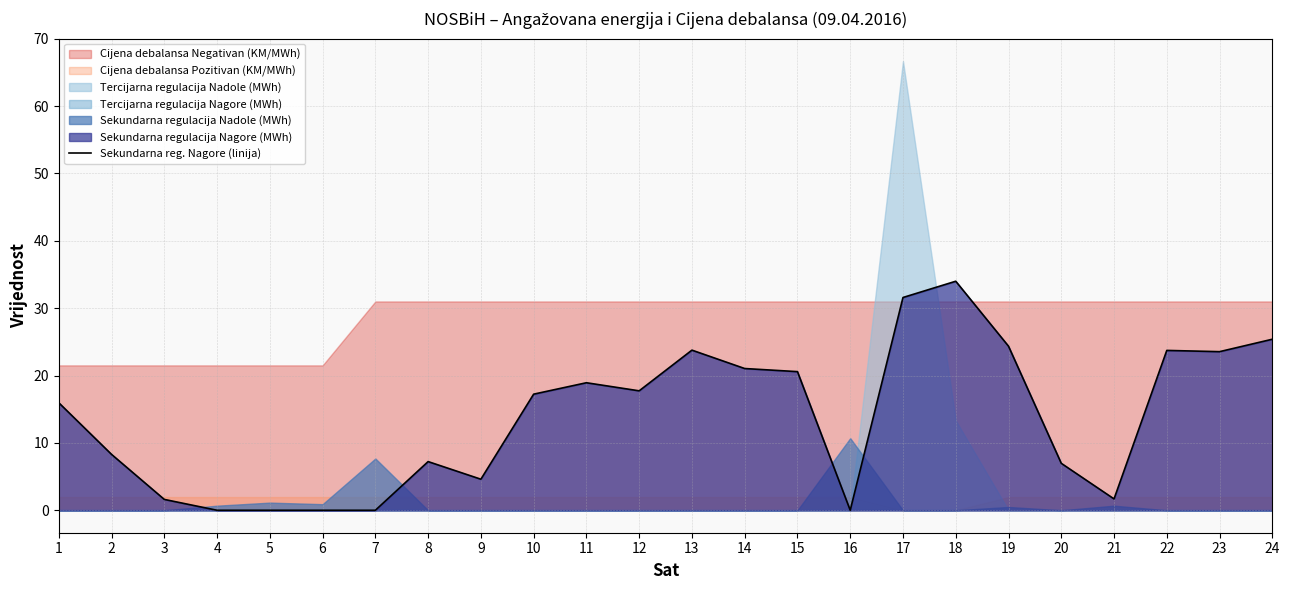

How many interior local peaks (higher than both neighbors) does the data have?

5